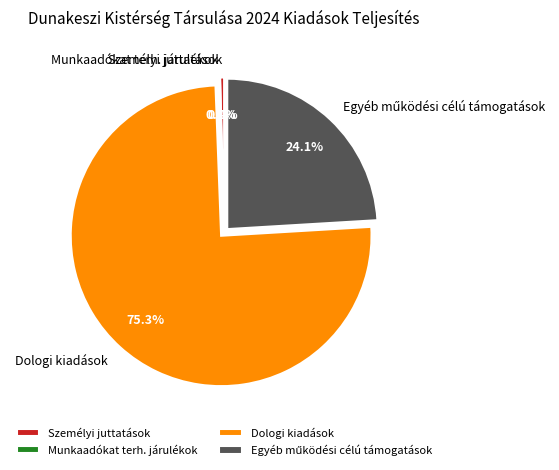

Do Dologi kiadások and Személyi juttatások together represent more than half of the pie?

Yes